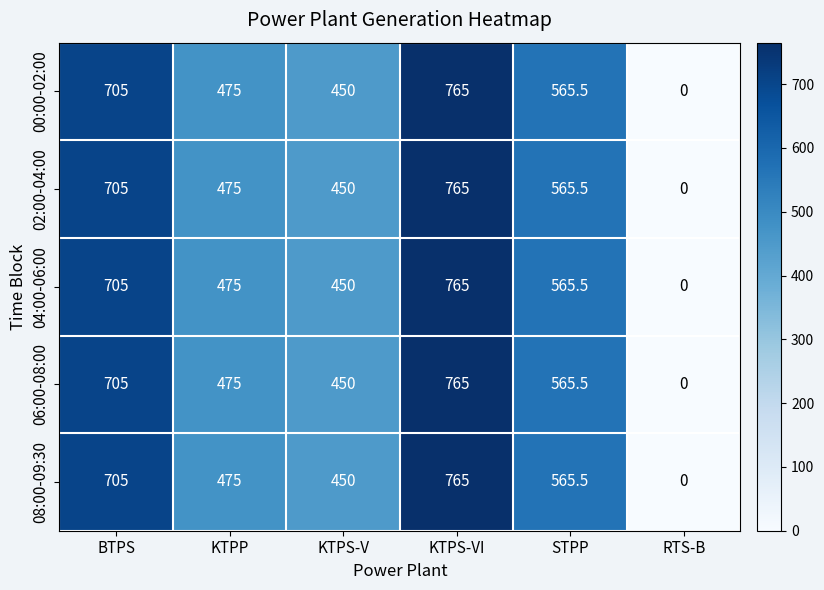

Reading left to right, extract all data points from this chart.

00:00-02:00: BTPS=705.0	KTPP=475.0	KTPS-V=450.0	KTPS-VI=765.0	STPP=565.5	RTS-B=0.0
02:00-04:00: BTPS=705.0	KTPP=475.0	KTPS-V=450.0	KTPS-VI=765.0	STPP=565.5	RTS-B=0.0
04:00-06:00: BTPS=705.0	KTPP=475.0	KTPS-V=450.0	KTPS-VI=765.0	STPP=565.5	RTS-B=0.0
06:00-08:00: BTPS=705.0	KTPP=475.0	KTPS-V=450.0	KTPS-VI=765.0	STPP=565.5	RTS-B=0.0
08:00-09:30: BTPS=705.0	KTPP=475.0	KTPS-V=450.0	KTPS-VI=765.0	STPP=565.5	RTS-B=0.0